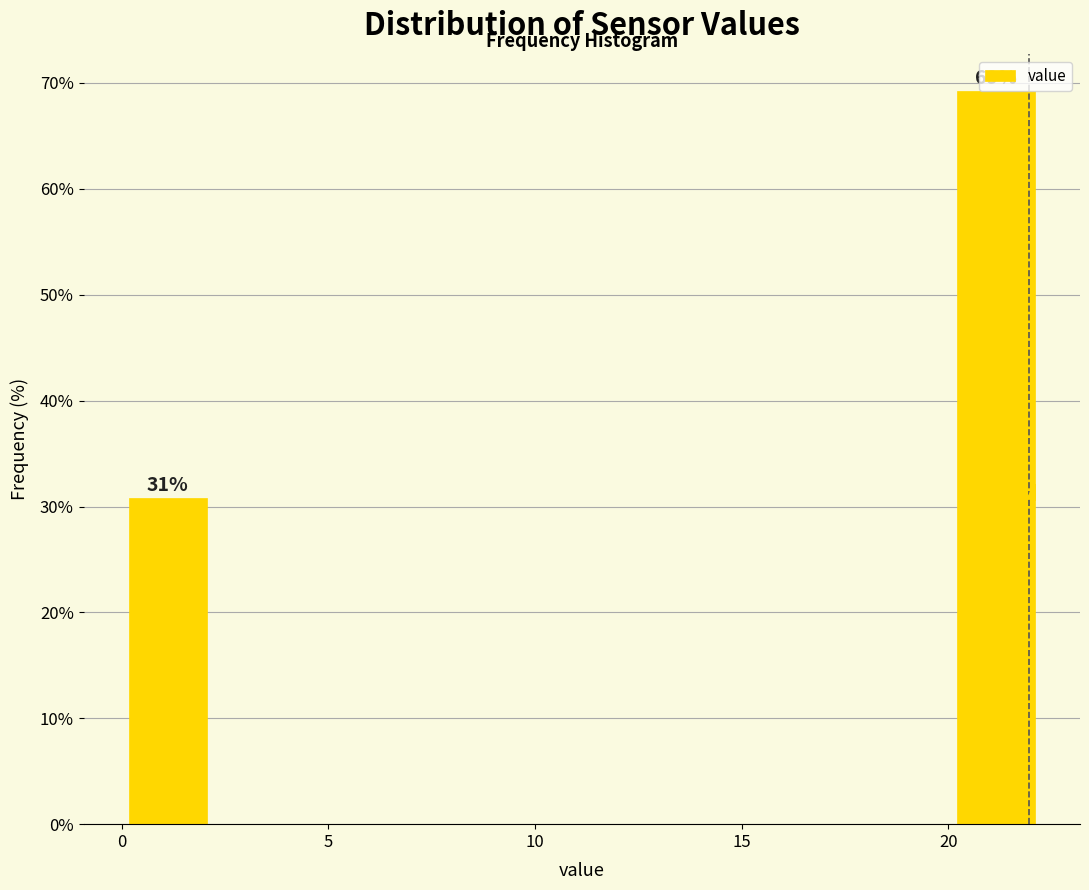

Which range on the x-axis has the tallest bar?

20.0 to 22.5